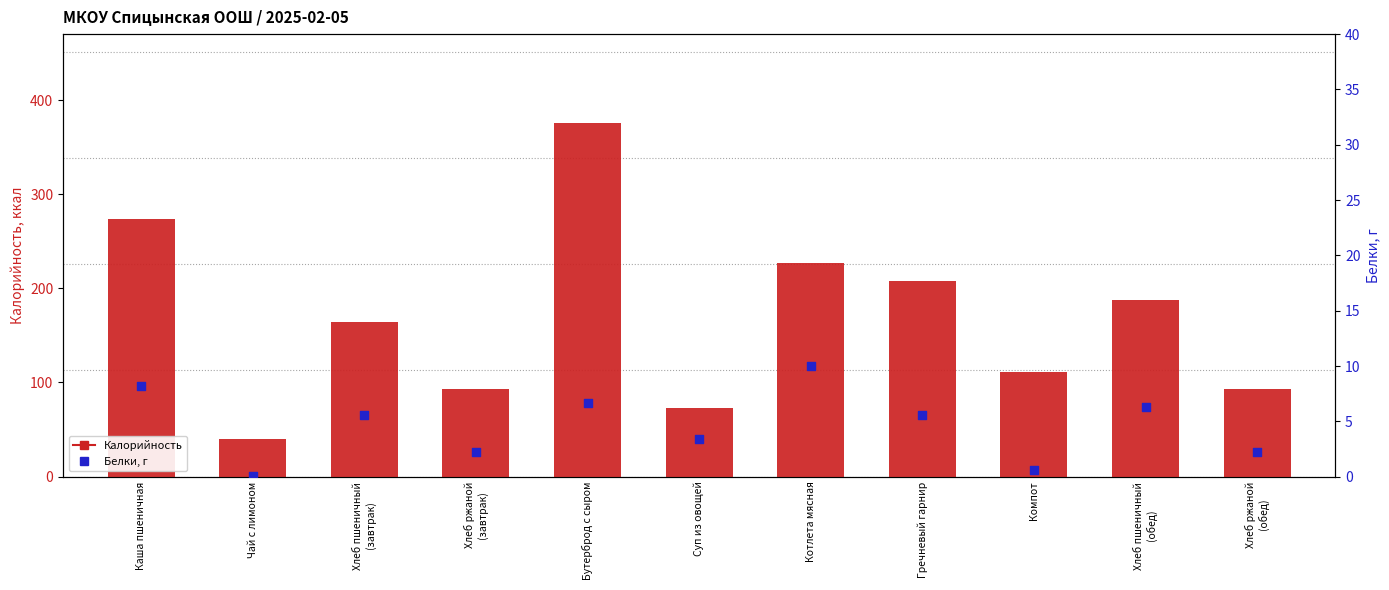

What is the total value across all series at Компот?

111.8